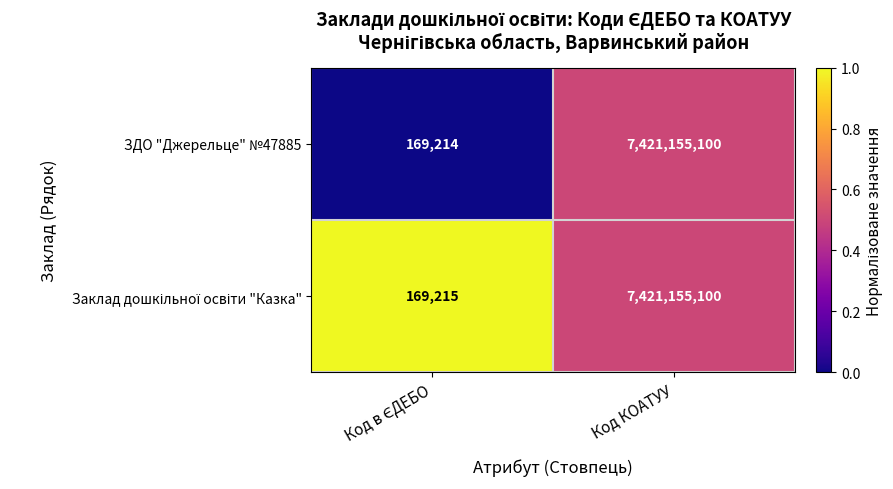

Which series has the largest range (max minus min)?

ЗДО "Джерельце" №47885